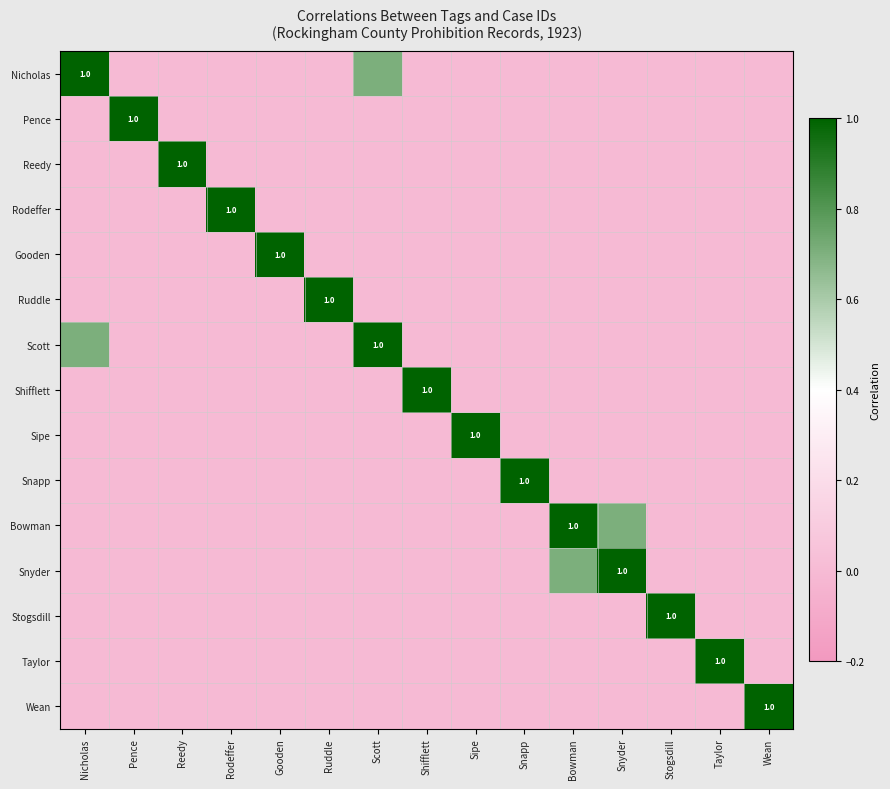

How many Pence values are between 0 and 1?

15